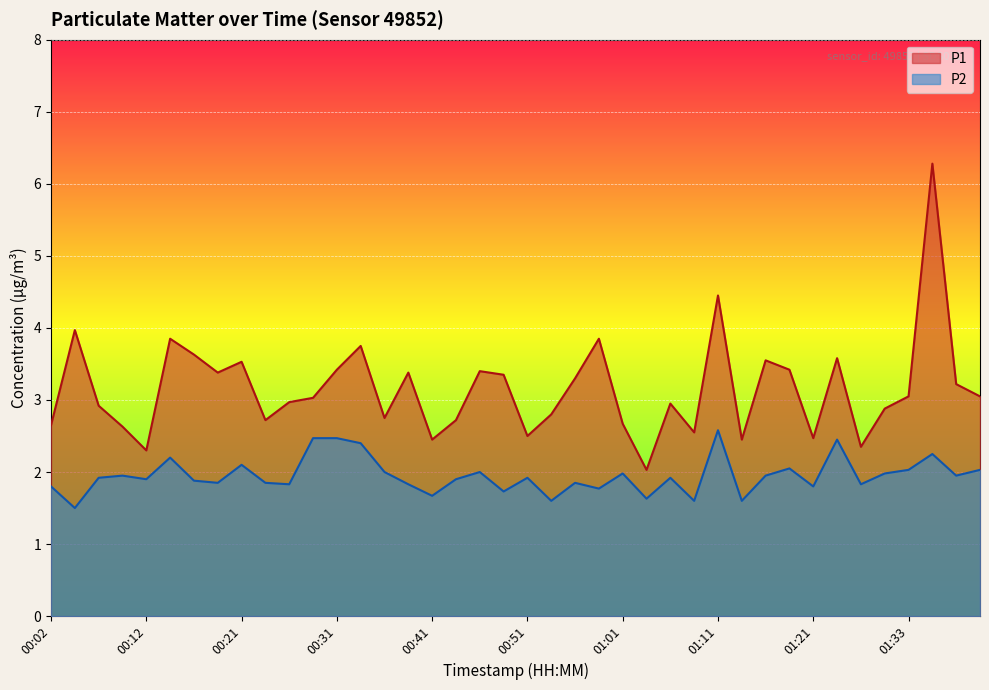

Reading right to left, transcribe all the data shown in this chart.

P1: 3.0	3.2	6.3	3.0	2.9	2.4	3.6	2.5	3.4	3.5	2.5	4.5	2.5	3.0	2.0	2.7	3.9	3.3	2.8	2.5	3.4	3.4	2.7	2.5	3.4	2.8	3.8	3.4	3.0	3.0	2.7	3.5	3.4	3.6	3.9	2.3	2.6	2.9	4.0	2.6
P2: 2.0	1.9	2.2	2.0	2.0	1.8	2.5	1.8	2.0	1.9	1.6	2.6	1.6	1.9	1.6	2.0	1.8	1.9	1.6	1.9	1.7	2.0	1.9	1.7	1.8	2.0	2.4	2.5	2.5	1.8	1.9	2.1	1.9	1.9	2.2	1.9	1.9	1.9	1.5	1.8